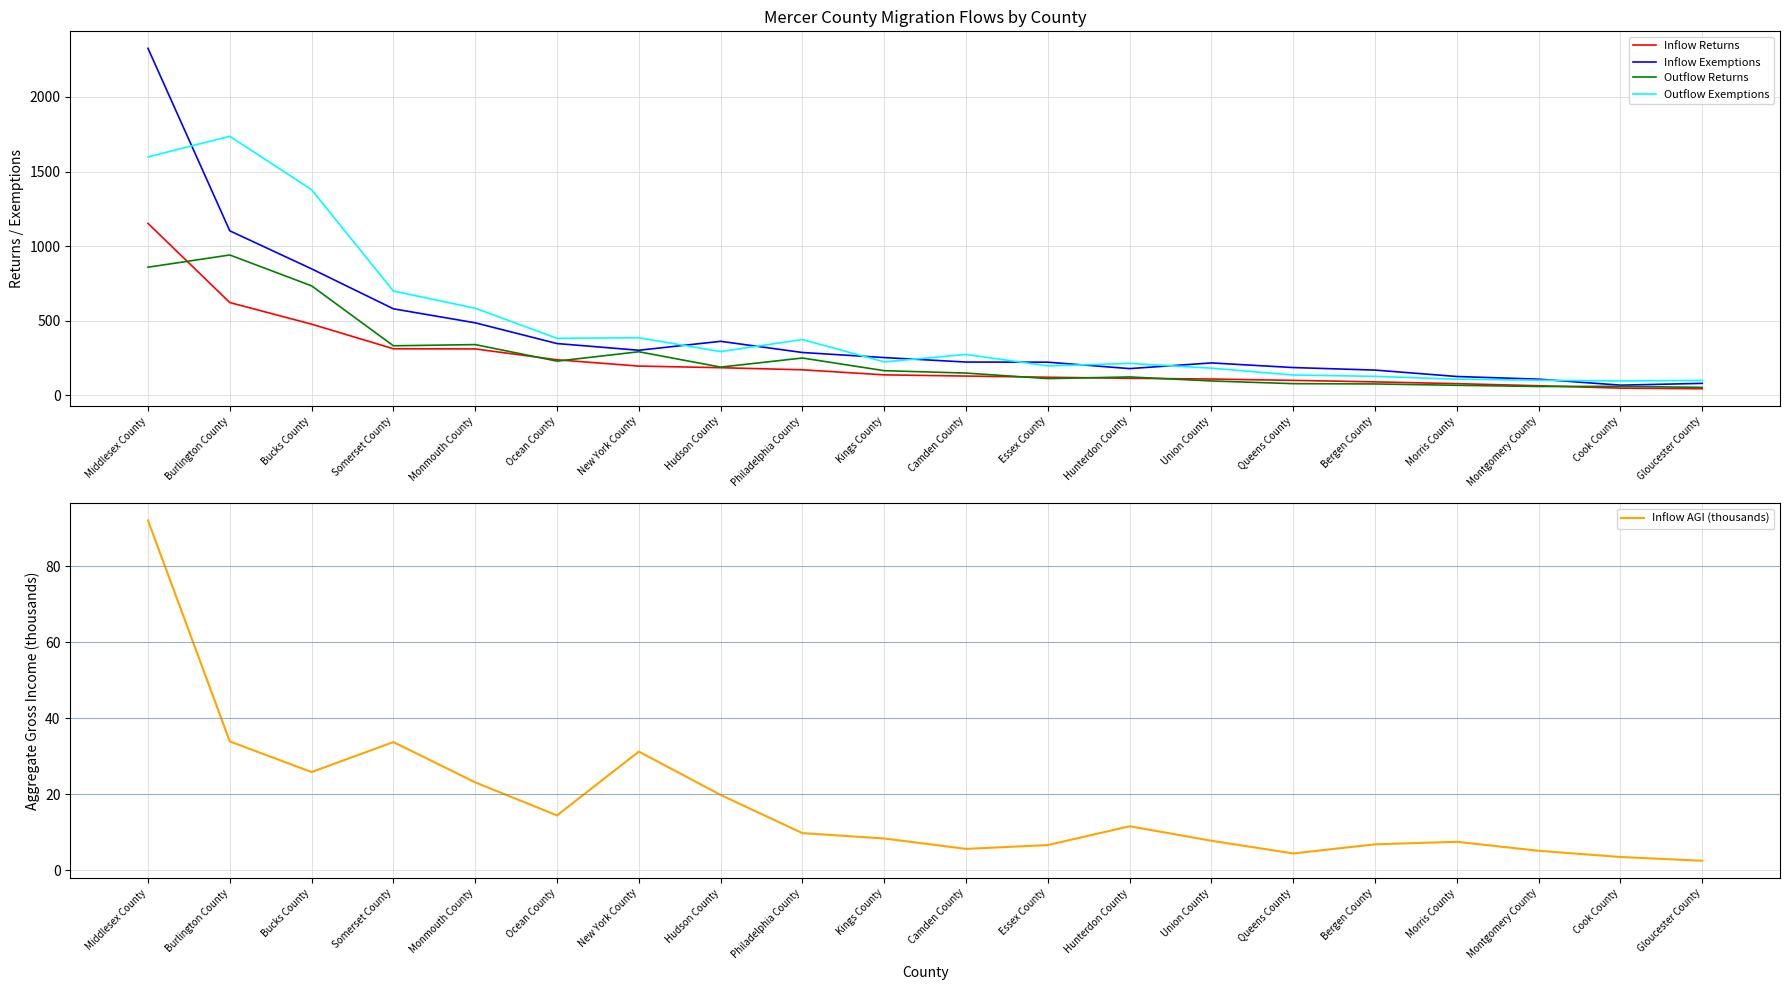

True or false: Inflow Returns has a value of 29.7 at Queens County.

False